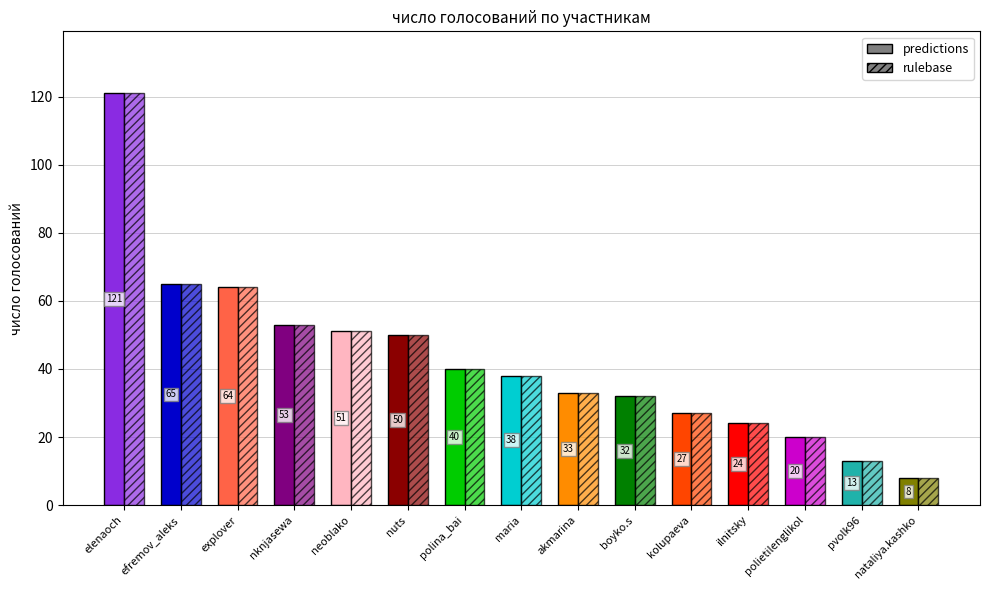

What is the minimum value shown in the chart?

8